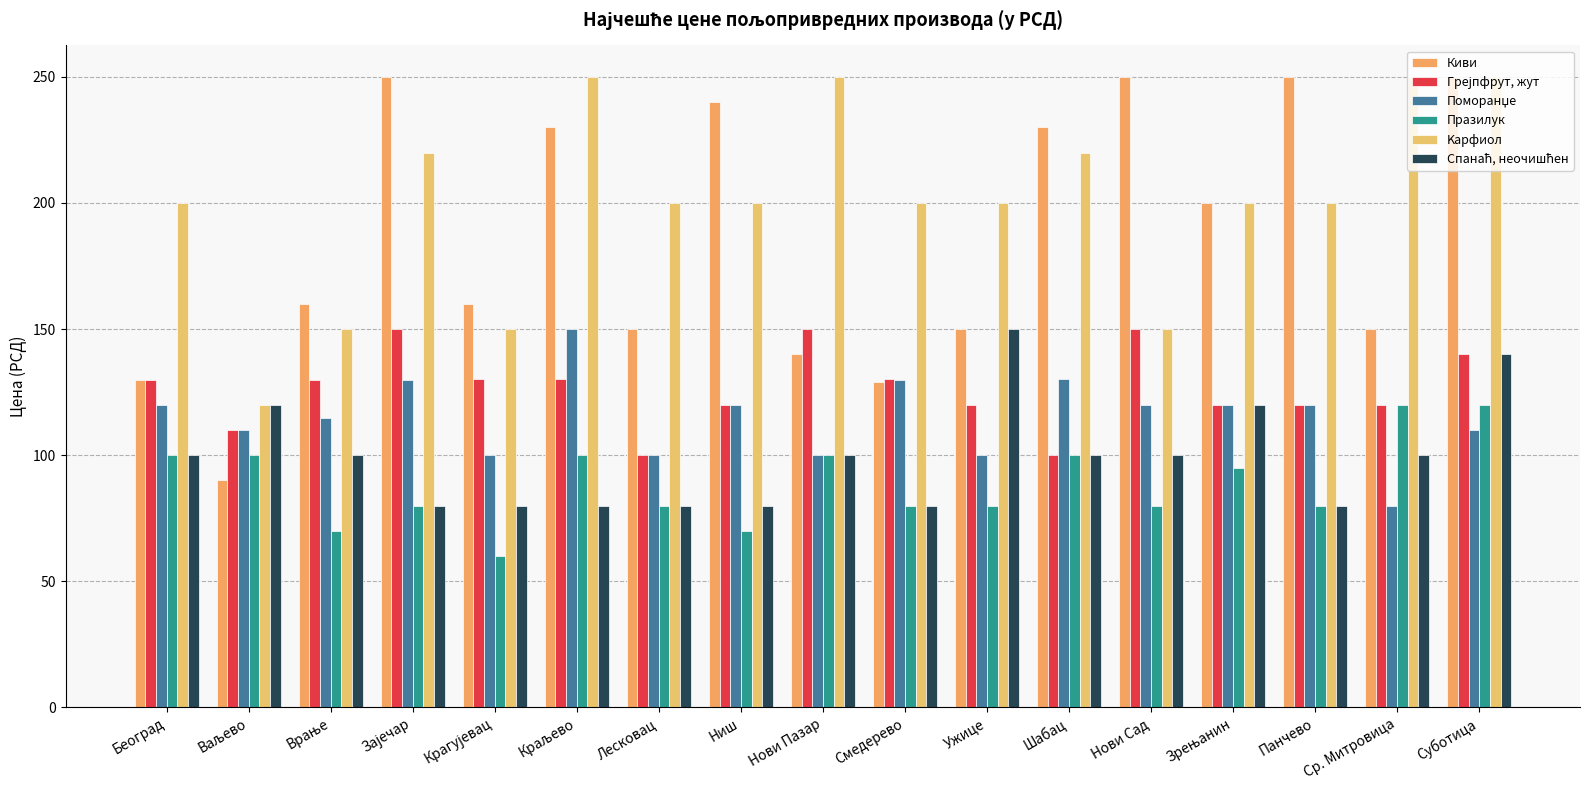

What is the approximate value of Грејпфрут, жут at Ср. Митровица?

120.0